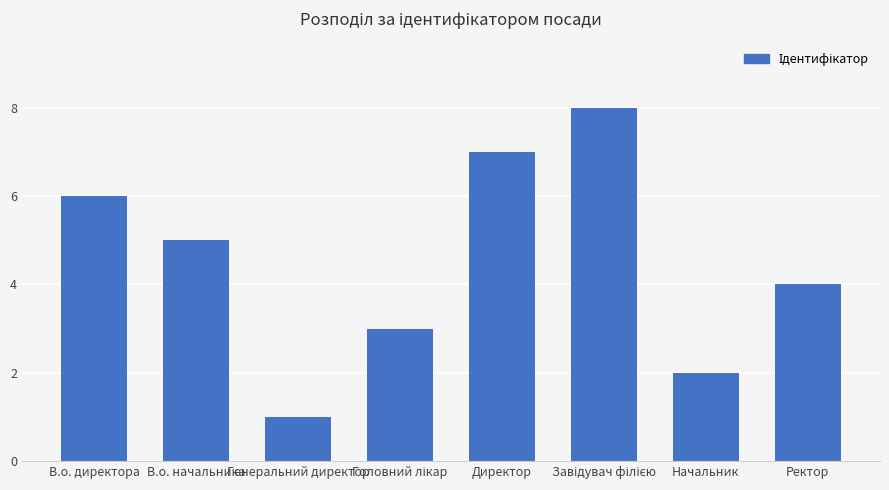

What is the difference between the maximum and minimum values?

7